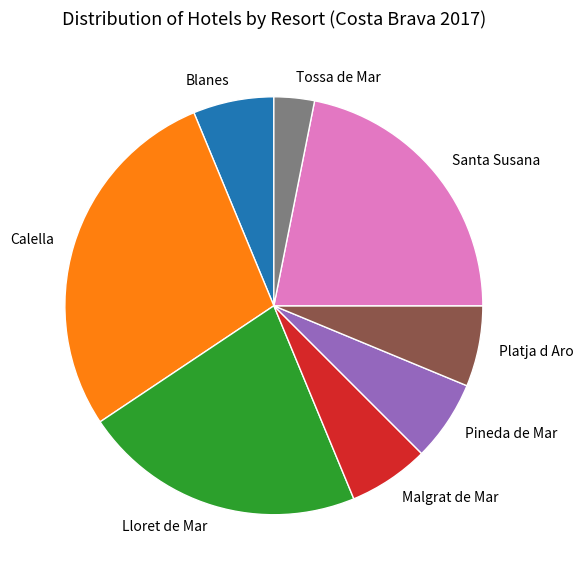

Combined, do Malgrat de Mar and Tossa de Mar account for over 50%?

No